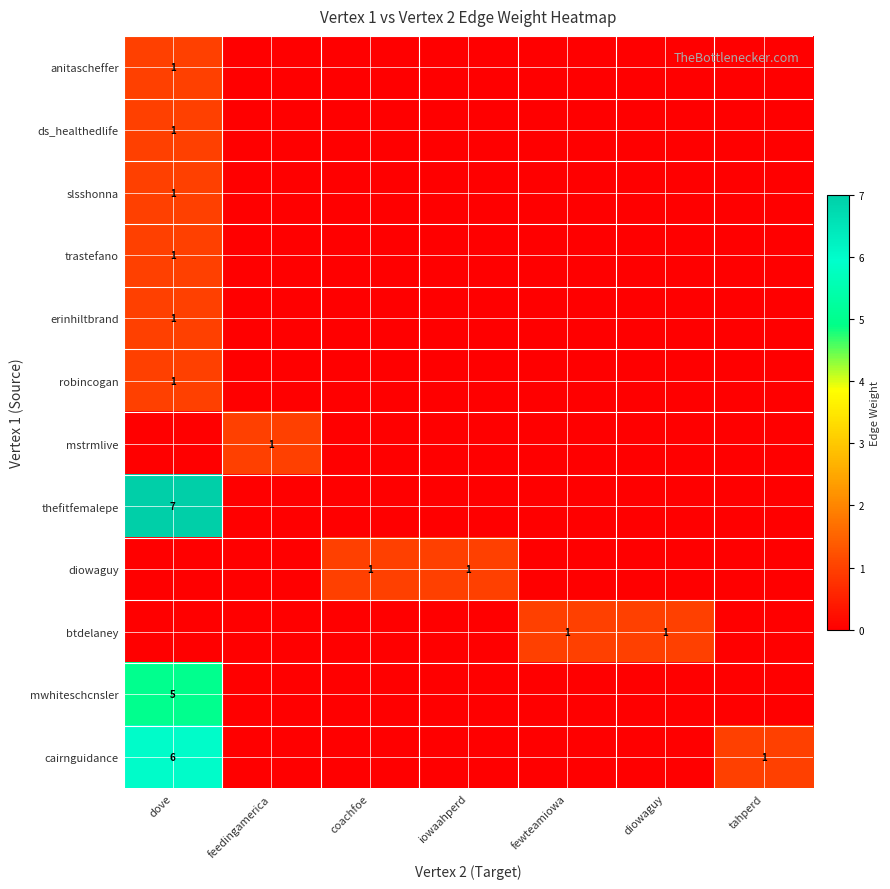

True or false: cairnguidance has a value of 1 at tahperd.

True